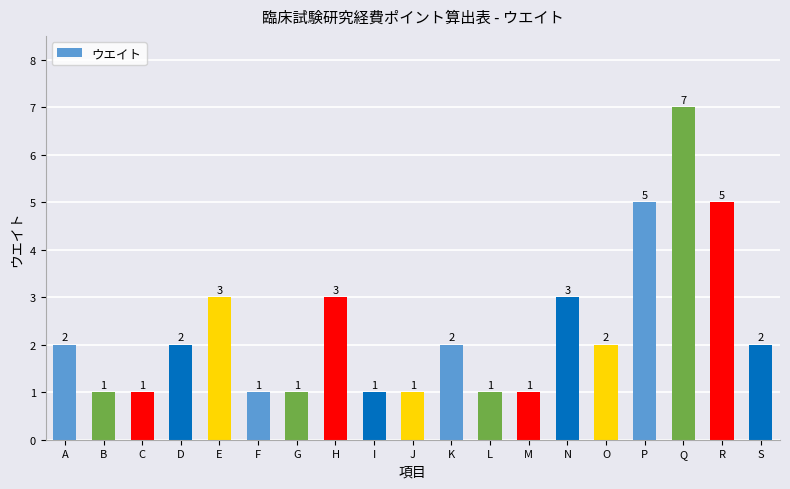

Which label corresponds to the largest value in the chart?

Q